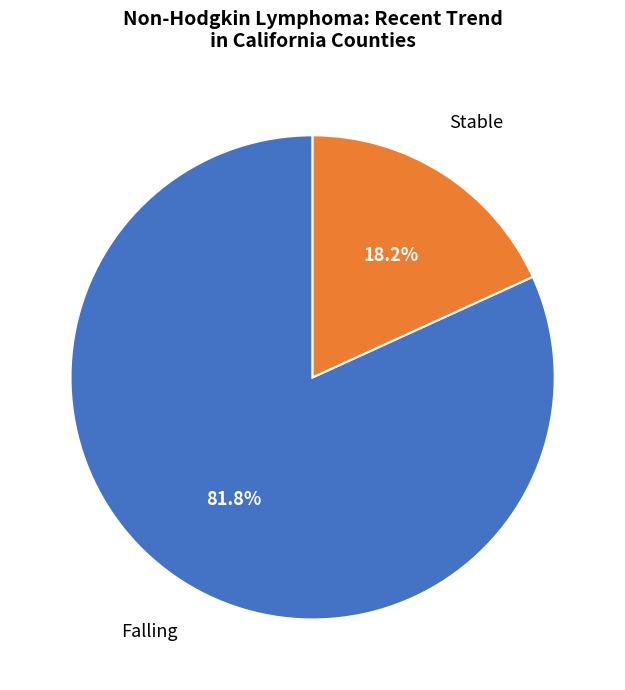

Is there any slice that represents more than half of the pie?

Yes